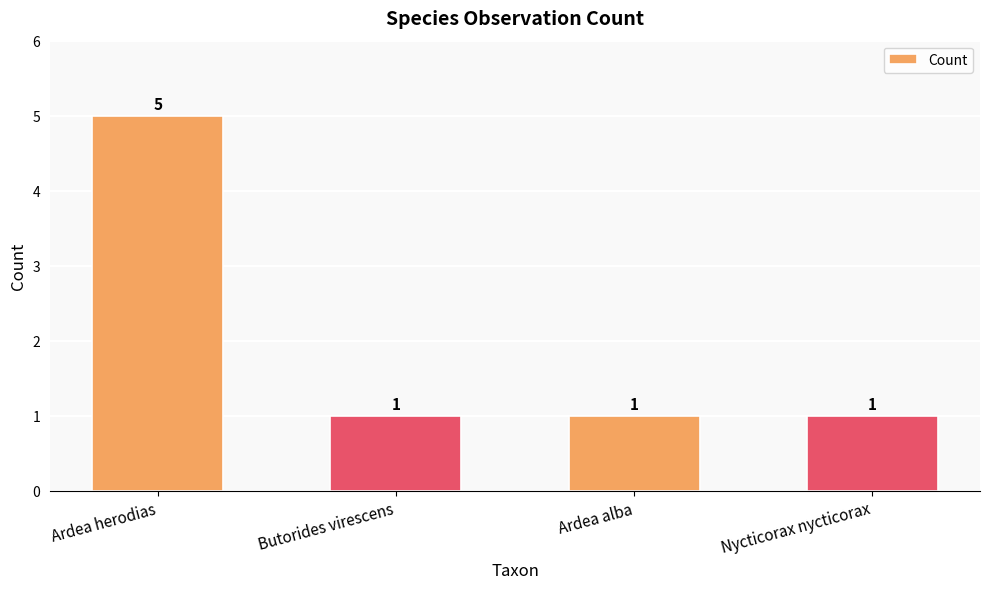

What value does the data have at Ardea alba?

1